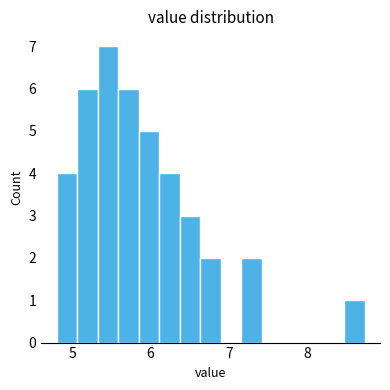

Read against the x-axis, roughly where is the centre of the tallest bar?

5.5